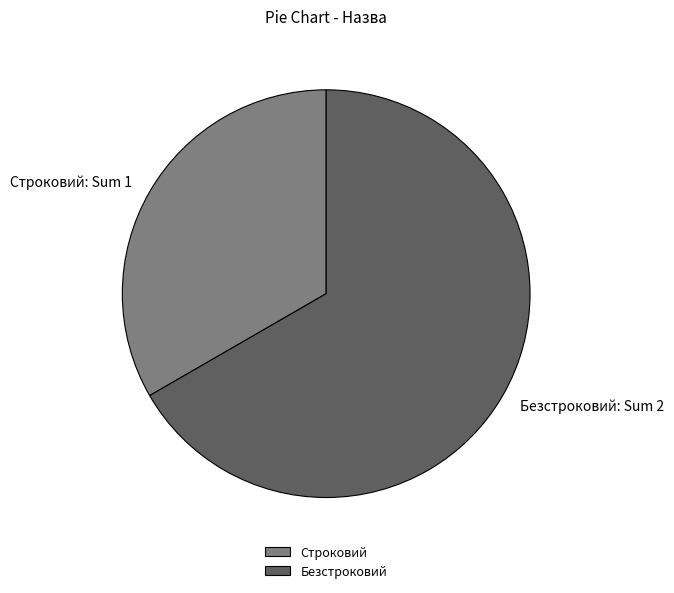

Which category has the smallest portion of the pie?

Строковий